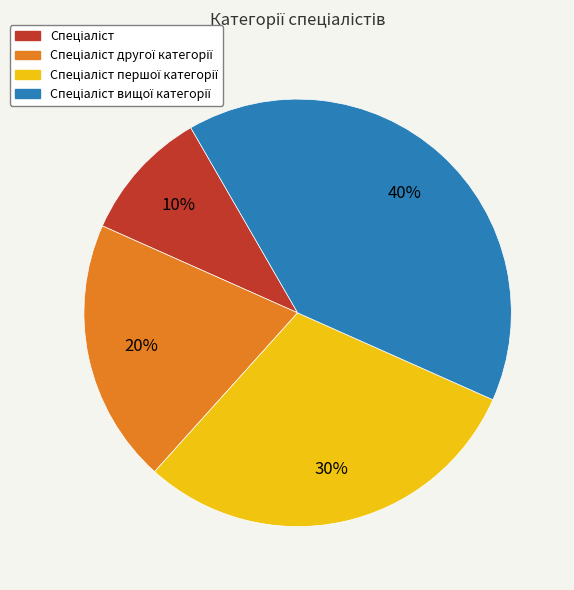

Is there any slice that represents more than half of the pie?

No